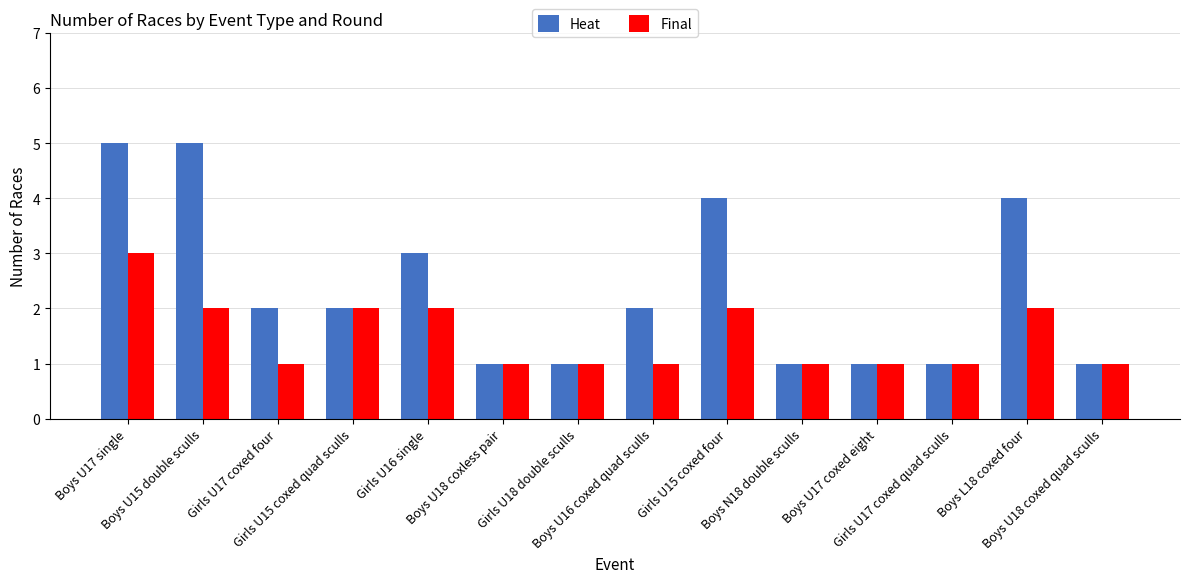

Does the chart contain any negative values?

No